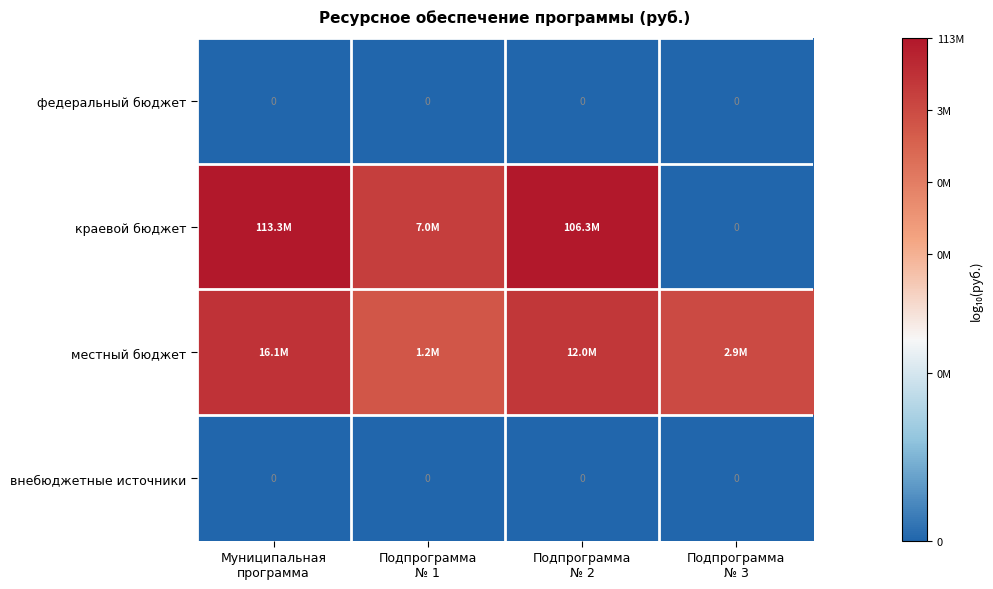

True or false: местный бюджет has a value of 7.1 at Подпрограмма № 2.

True